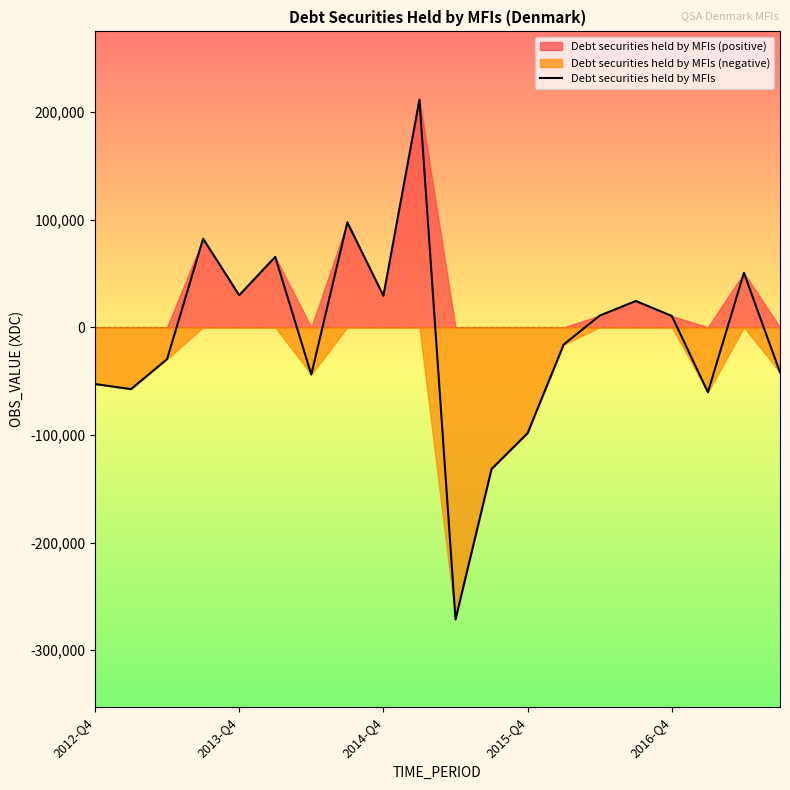

What is the lowest value of the Debt securities held by MFIs series?

-271434